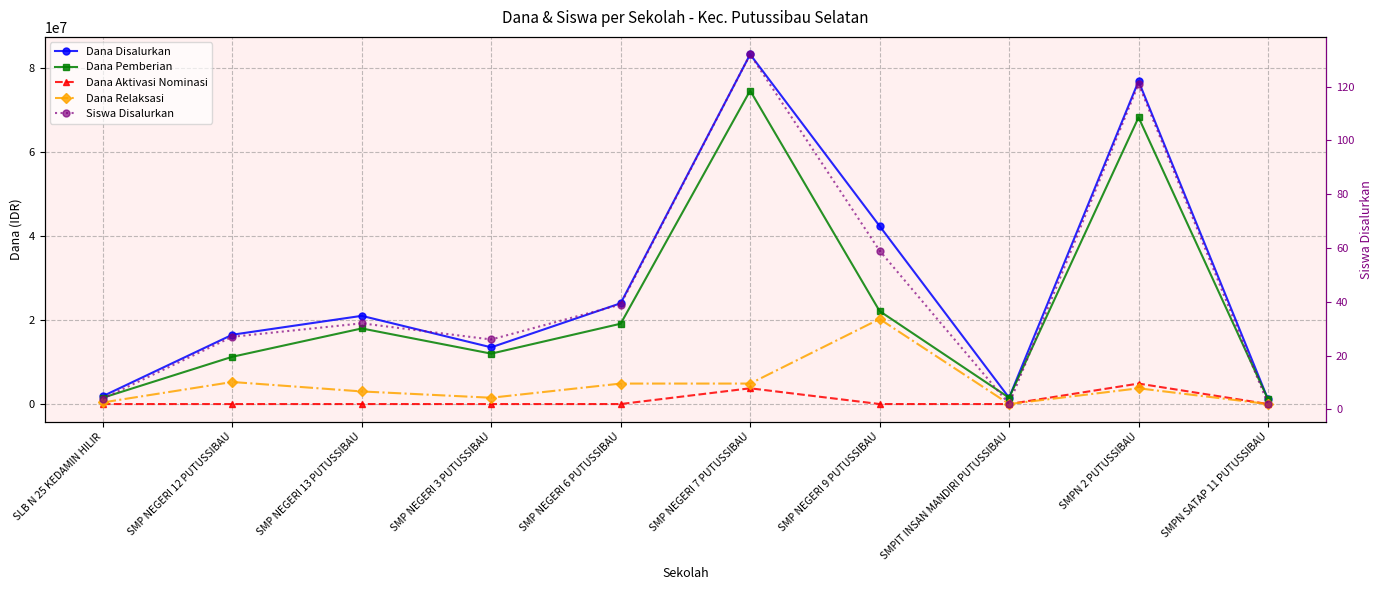

Count the number of data series in this chart.

5